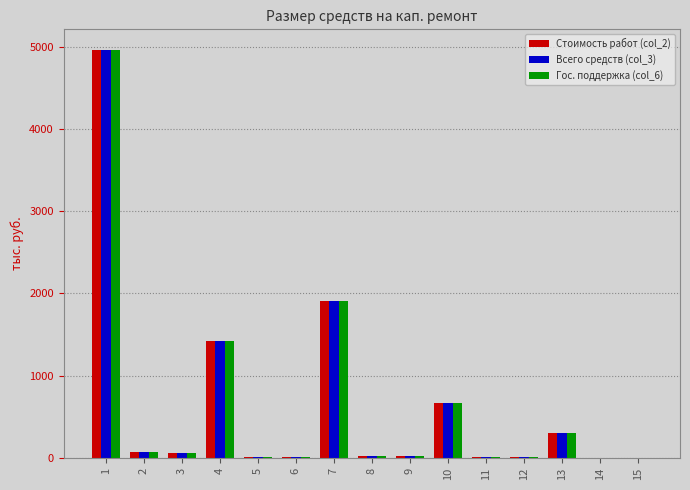

Are the bars horizontal?

No